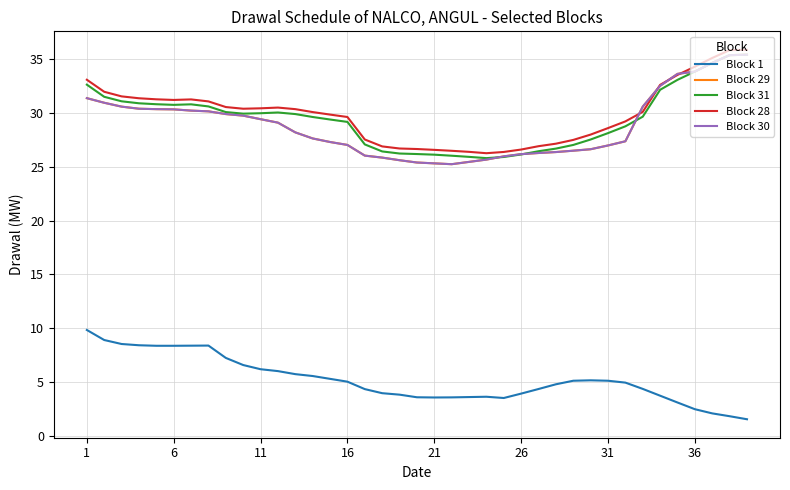

Does the chart display data point markers on the line(s)?

No